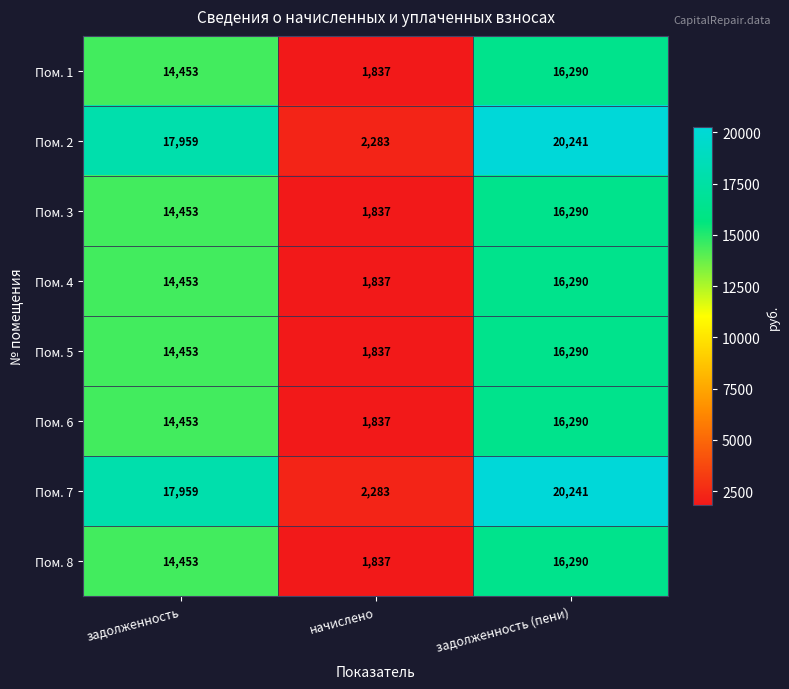

The value of Пом. 7 at задолженность (пени) is 31782. True or false?

False